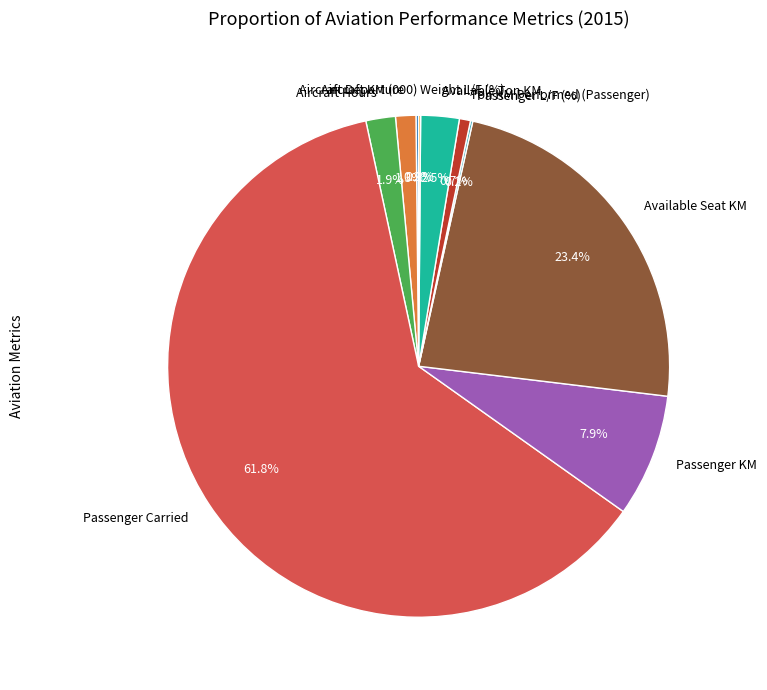

Which category has the biggest portion of the pie?

Passenger Carried